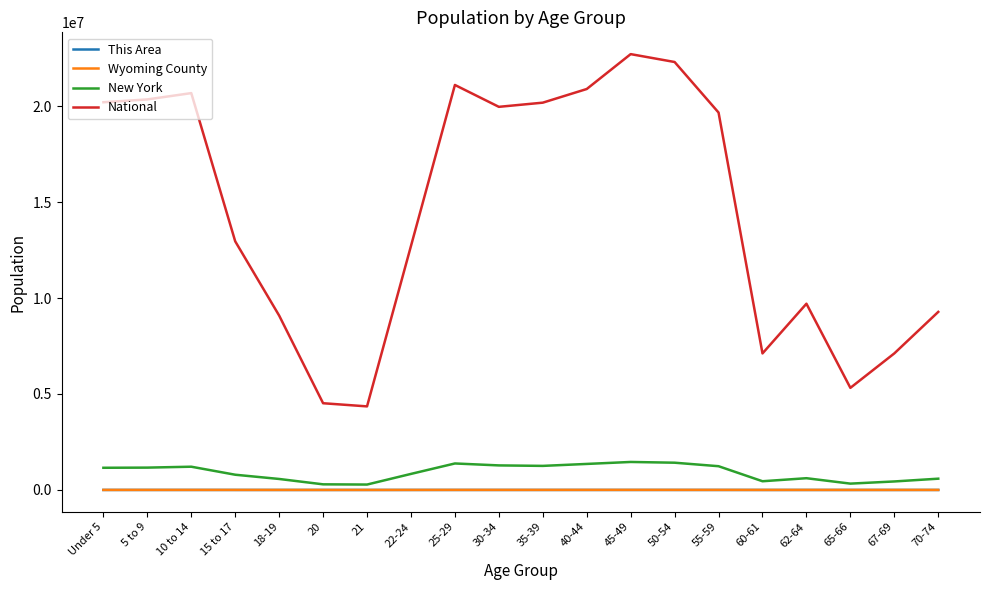

Which series has the largest range (max minus min)?

National